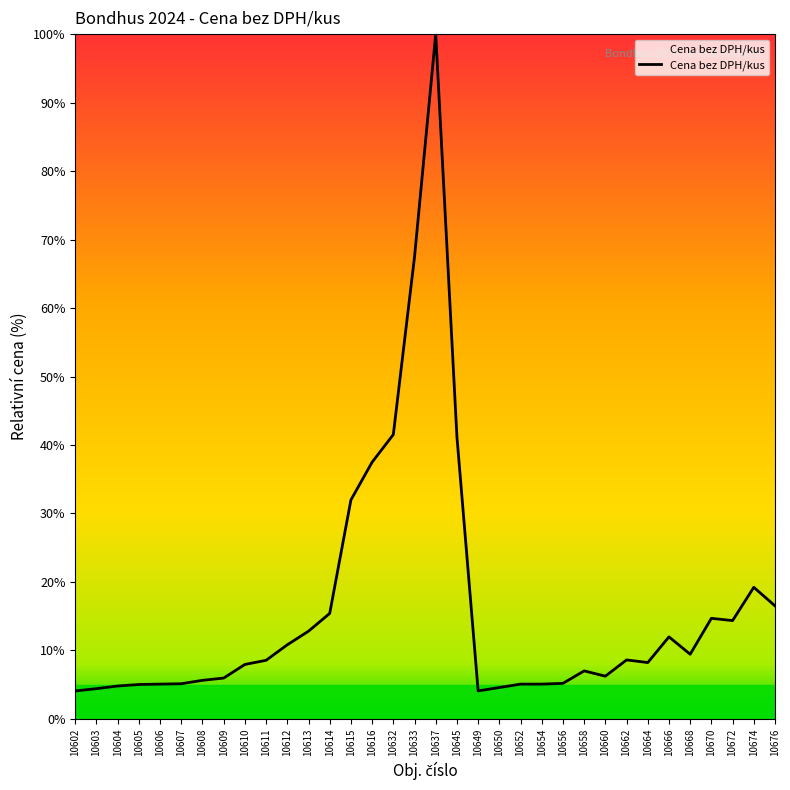

Which label corresponds to the largest value in the chart?

10637